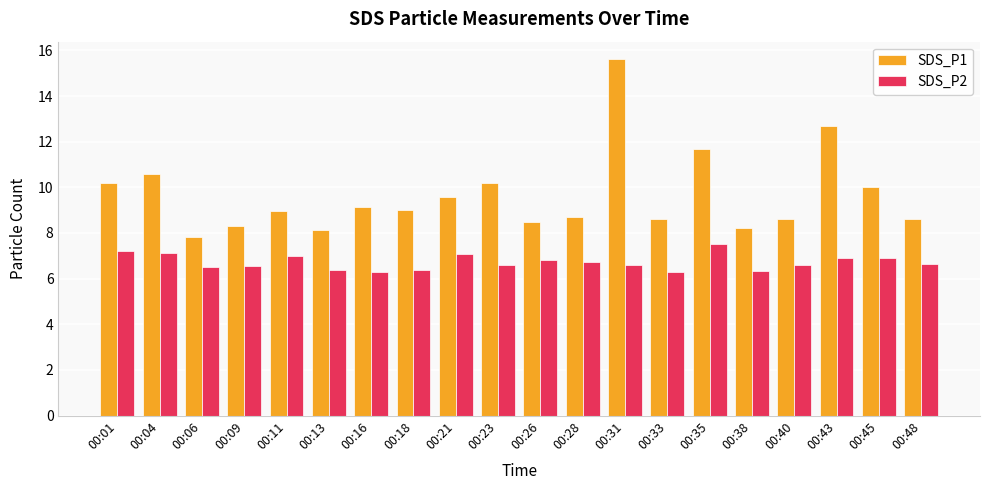

Count the number of categories in the chart.

20